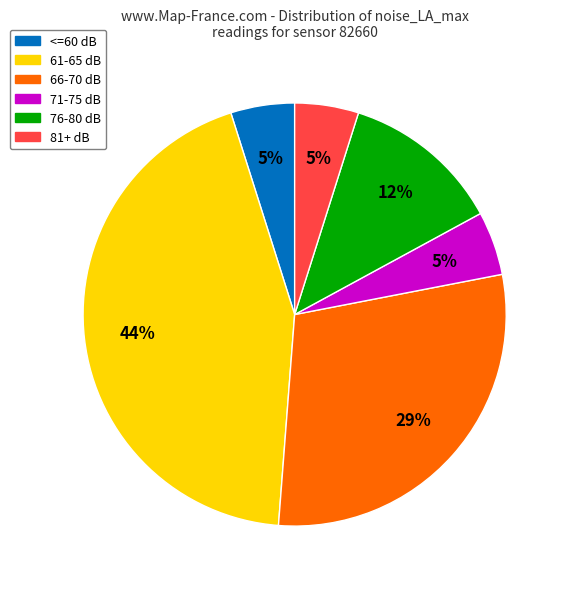

Do 71-75 dB and 81+ dB together represent more than half of the pie?

No